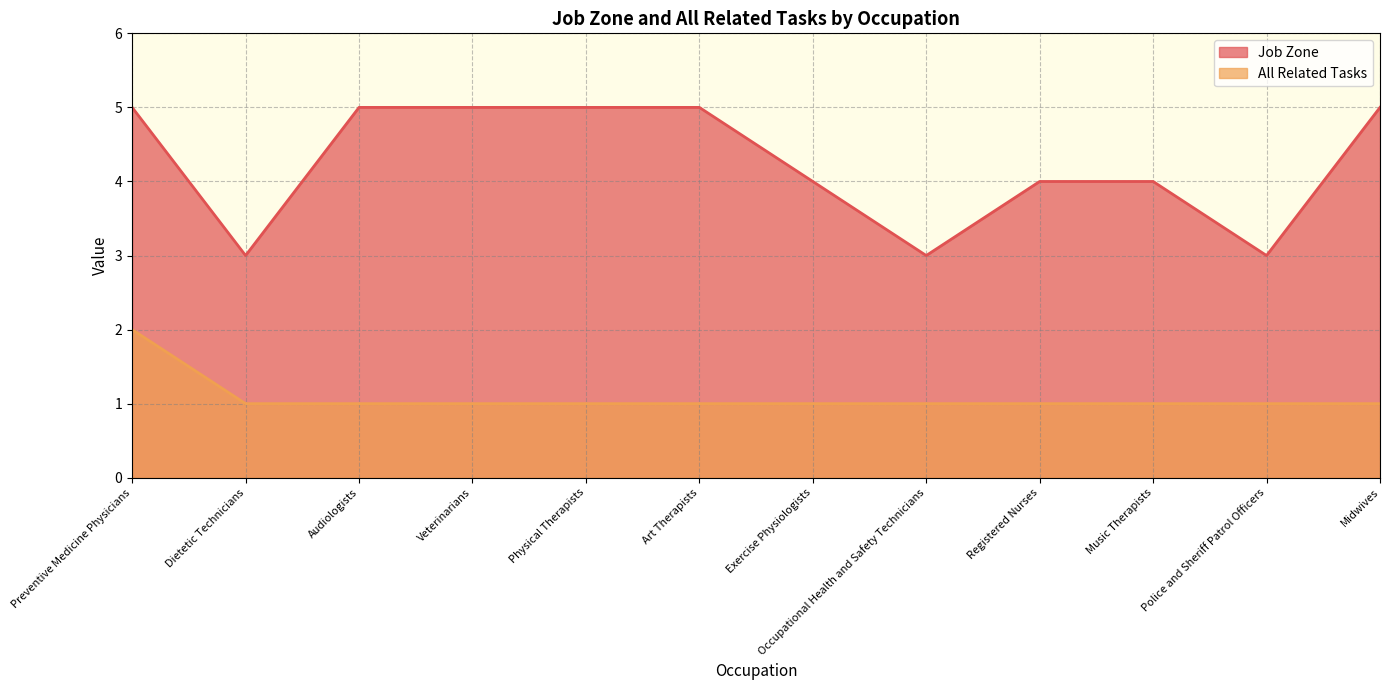

What is the sum of the Job Zone values at Police and Sheriff Patrol Officers and Exercise Physiologists?

7